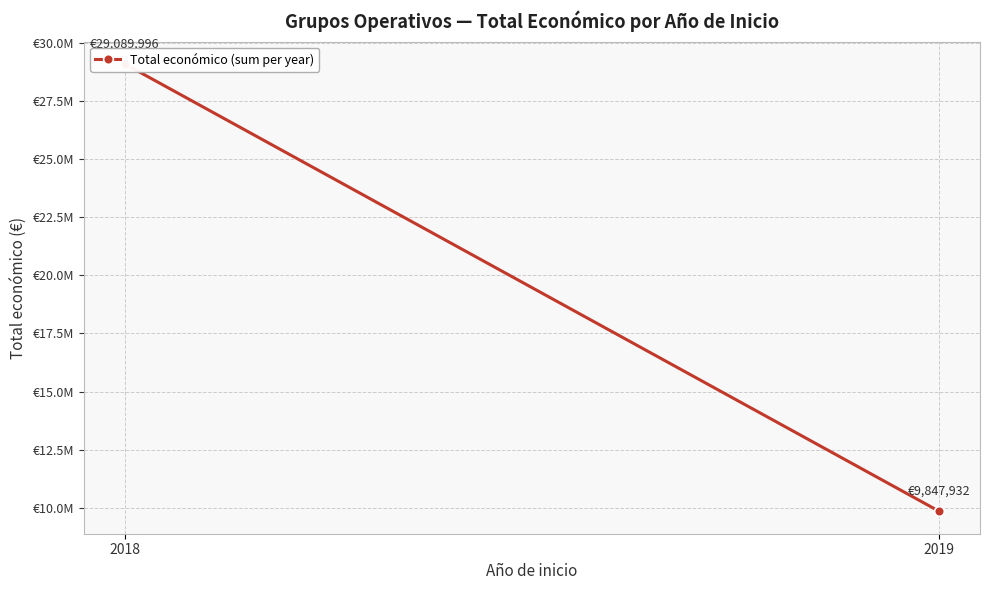

Reading right to left, list all the values displayed in this chart.

9847932	29089996